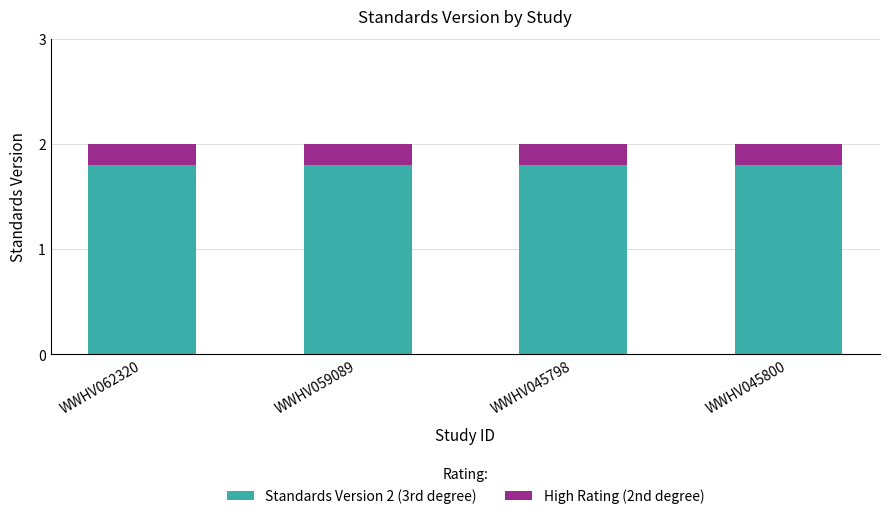

What is the total value across all series at WWHV045800?

2.0